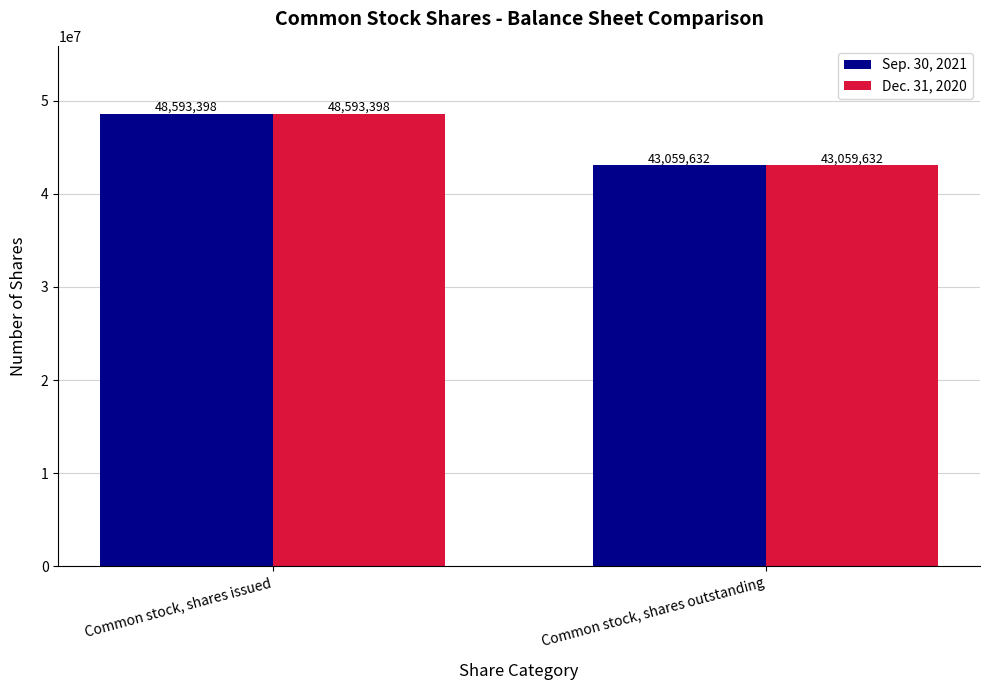

At which category is the sum across all series the highest?

Common stock, shares issued